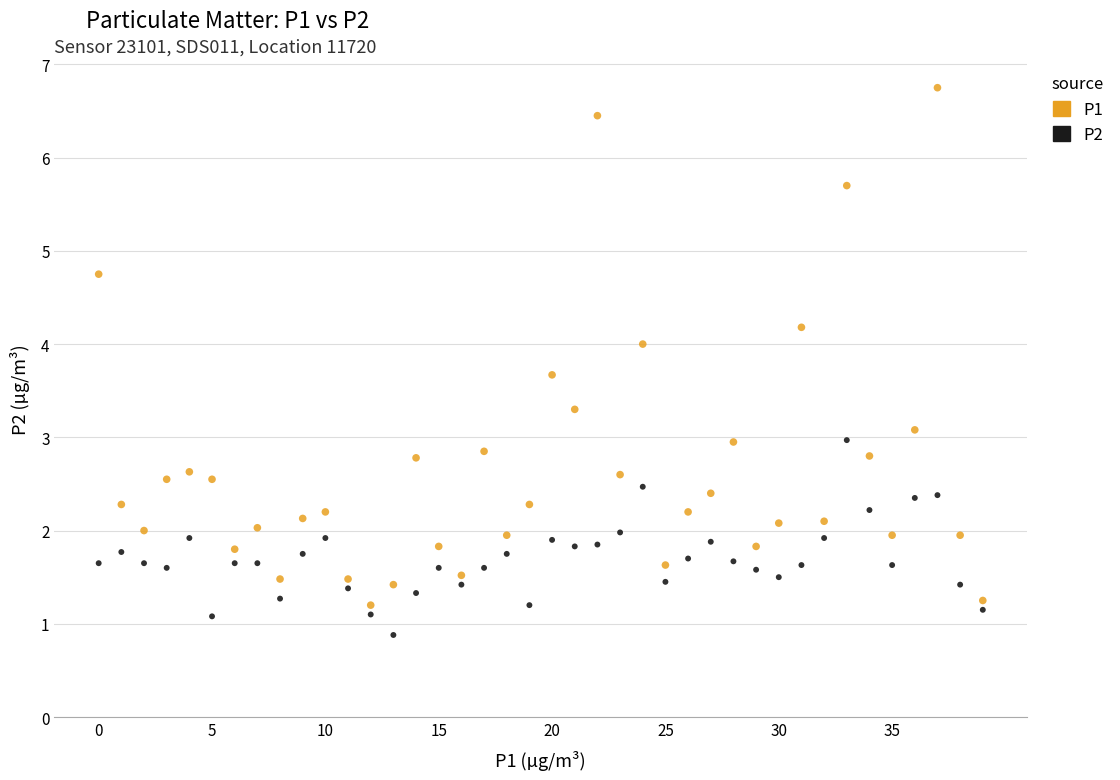

Across all data points, what is the range of Y values (max minus min)?

5.9